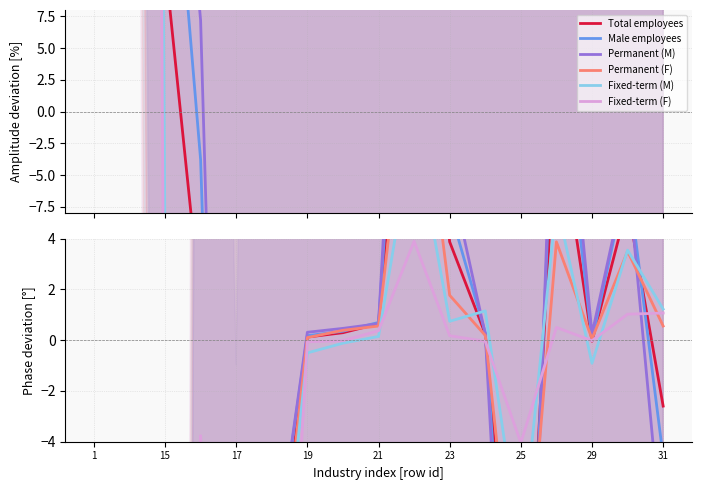

What is the difference between the Fixed-term (M) values at 29 and 31?

2.1